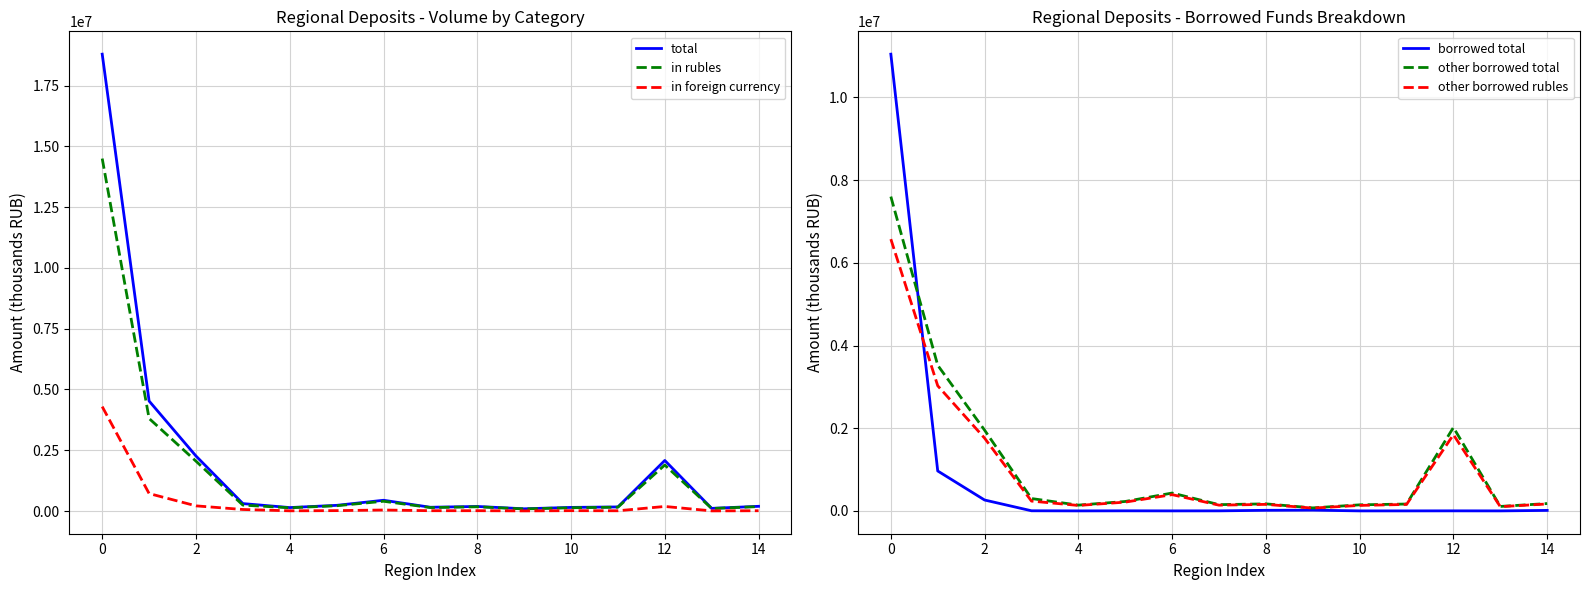

What is the difference between the second highest and minimum values in the other borrowed total series?

3449520